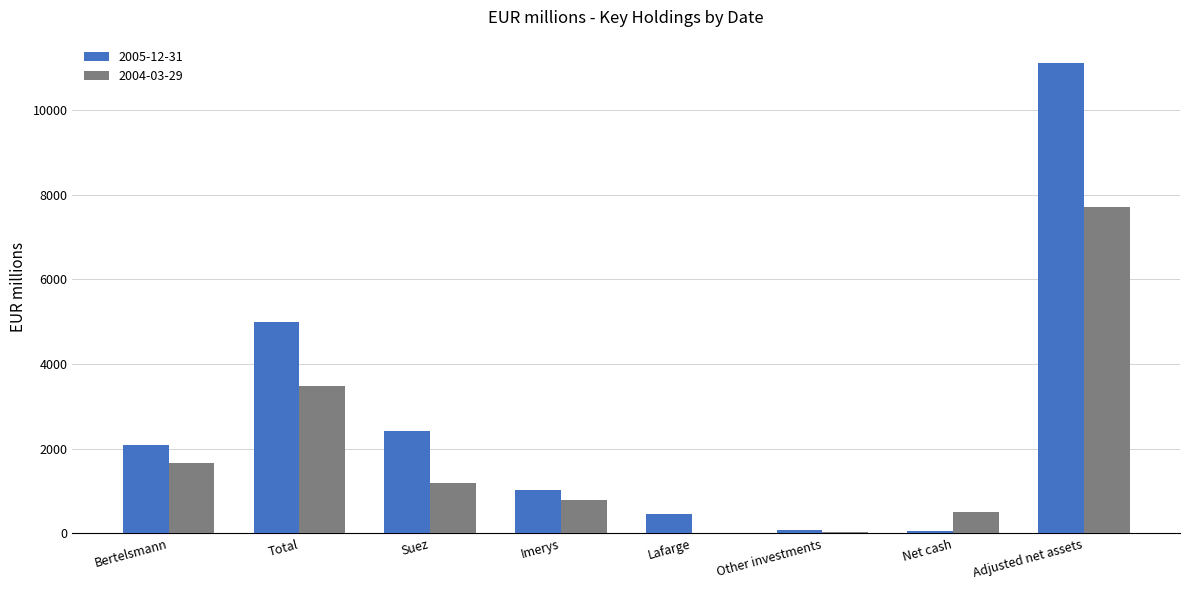

What is the maximum value for 2004-03-29?

7704